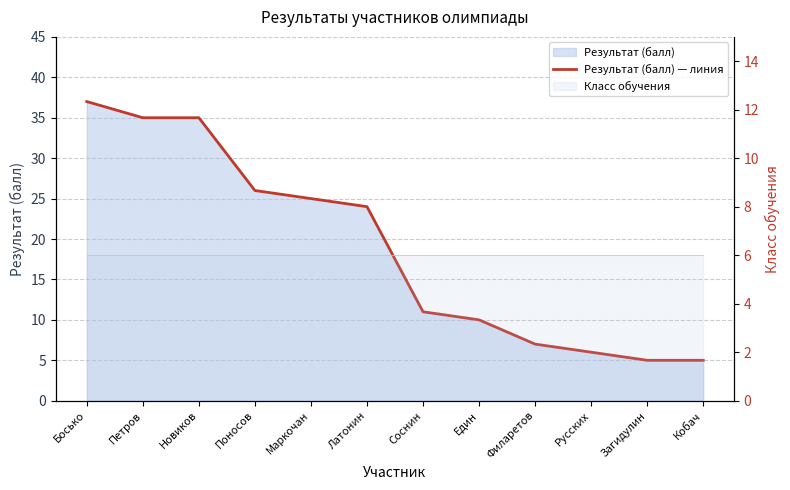

Is it true that the value at Новиков is 54?

False